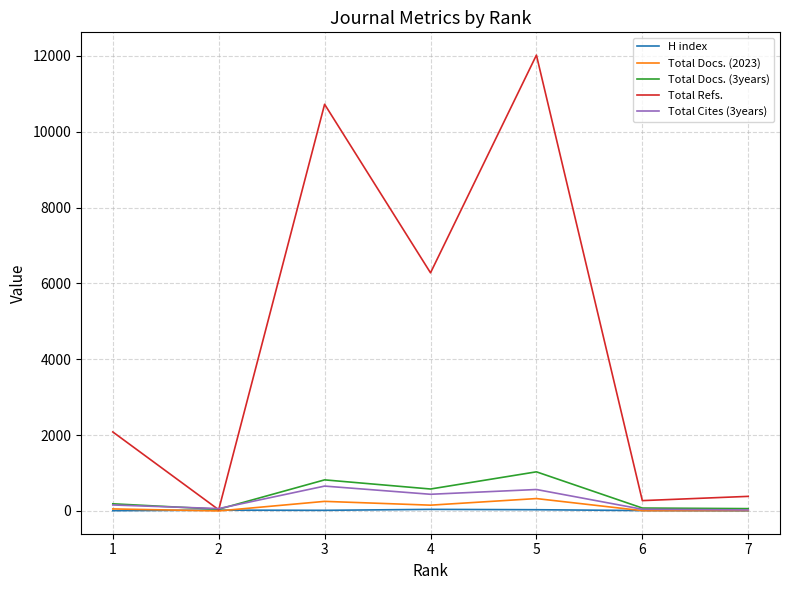

Which series has the largest range (max minus min)?

Total Refs.